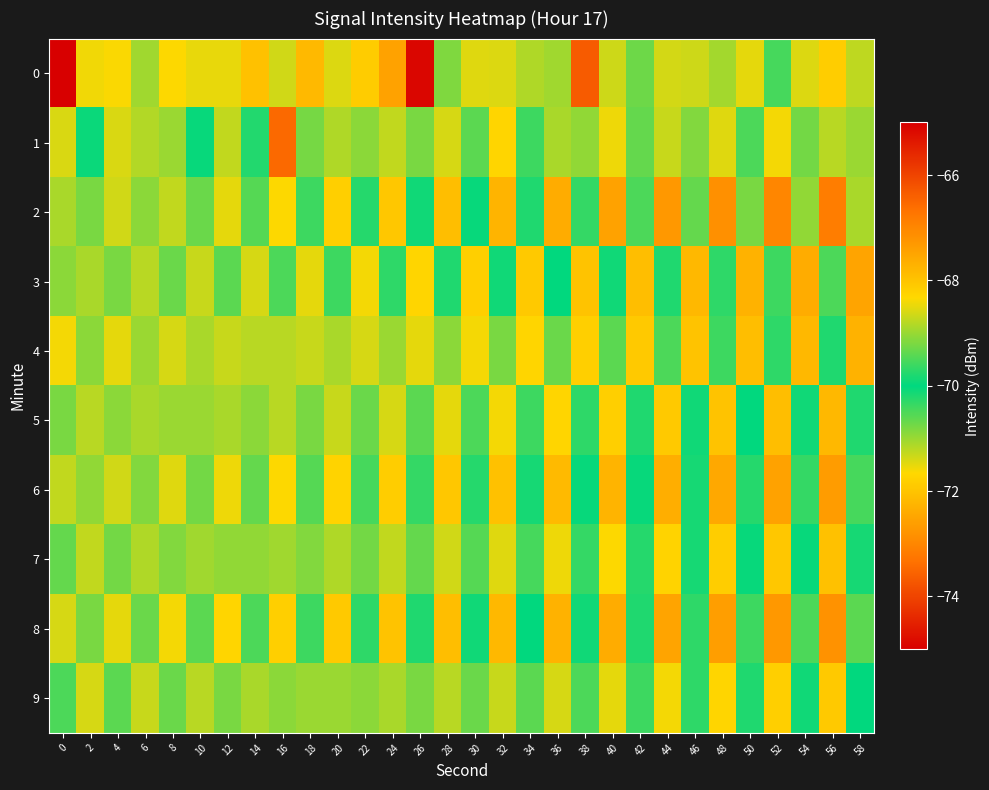

Reading left to right, what are all the values shown in this chart?

0: 0=-121.6	2=-68.4	4=-68.4	6=-71.0	8=-68.3	10=-68.5	12=-68.5	14=-68.0	16=-68.7	18=-72.2	20=-68.6	22=-68.1	24=-67.5	26=-65.1	28=-69.2	30=-68.5	32=-68.6	34=-68.9	36=-69.0	38=-66.3	40=-68.7	42=-69.3	44=-68.6	46=-68.7	48=-68.9	50=-68.5	52=-69.5	54=-68.6	56=-68.2	58=-68.8
1: 0=-68.6	2=-70.1	4=-68.6	6=-68.8	8=-69.0	10=-69.9	12=-68.7	14=-69.8	16=-66.5	18=-69.2	20=-68.8	22=-69.1	24=-68.8	26=-69.2	28=-68.6	30=-69.4	32=-68.3	34=-69.6	36=-68.9	38=-69.0	40=-68.5	42=-69.3	44=-68.7	46=-69.2	48=-68.5	50=-69.5	52=-68.4	54=-69.2	56=-68.8	58=-69.0
2: 0=-68.9	2=-69.2	4=-68.7	6=-69.1	8=-68.8	10=-69.3	12=-68.5	14=-69.5	16=-68.3	18=-69.6	20=-68.2	22=-69.8	24=-68.0	26=-69.9	28=-67.9	30=-70.0	32=-67.8	34=-70.2	36=-67.6	38=-70.3	40=-67.5	42=-70.5	44=-67.3	46=-70.7	48=-67.2	50=-70.8	52=-67.0	54=-71.0	56=-66.8	58=-71.1
3: 0=-69.1	2=-68.9	4=-69.2	6=-68.8	8=-69.3	10=-68.7	12=-69.4	14=-68.6	16=-69.5	18=-68.5	20=-69.6	22=-68.4	24=-69.7	26=-68.3	28=-69.8	30=-68.2	32=-69.9	34=-68.1	36=-70.0	38=-68.0	40=-70.1	42=-67.9	44=-70.2	46=-67.8	48=-70.3	50=-67.7	52=-70.4	54=-67.6	56=-70.5	58=-67.5
4: 0=-68.4	2=-69.1	4=-68.5	6=-69.0	8=-68.6	10=-68.9	12=-68.7	14=-68.8	16=-68.8	18=-68.7	20=-68.9	22=-68.6	24=-69.0	26=-68.5	28=-69.1	30=-68.4	32=-69.2	34=-68.3	36=-69.3	38=-68.2	40=-69.4	42=-68.1	44=-69.5	46=-68.0	48=-69.6	50=-67.9	52=-69.7	54=-67.8	56=-69.8	58=-67.7
5: 0=-69.2	2=-68.8	4=-69.1	6=-68.9	8=-69.0	10=-69.0	12=-68.9	14=-69.1	16=-68.8	18=-69.2	20=-68.7	22=-69.3	24=-68.6	26=-69.4	28=-68.5	30=-69.5	32=-68.4	34=-69.6	36=-68.3	38=-69.7	40=-68.2	42=-69.8	44=-68.1	46=-69.9	48=-68.0	50=-70.0	52=-67.9	54=-70.1	56=-67.8	58=-70.2
6: 0=-68.8	2=-69.0	4=-68.7	6=-69.2	8=-68.5	10=-69.2	12=-68.5	14=-69.3	16=-68.3	18=-69.5	20=-68.2	22=-69.5	24=-68.2	26=-69.7	28=-68.0	30=-69.8	32=-68.0	34=-69.8	36=-67.8	38=-70.0	40=-67.8	42=-70.0	44=-67.7	46=-70.2	48=-67.5	50=-70.2	52=-67.5	54=-70.3	56=-67.3	58=-70.5
7: 0=-69.3	2=-68.8	4=-69.2	6=-68.8	8=-69.2	10=-69.0	12=-69.0	14=-69.0	16=-69.0	18=-69.2	20=-68.8	22=-69.2	24=-68.8	26=-69.3	28=-68.7	30=-69.5	32=-68.5	34=-69.5	36=-68.5	38=-69.7	40=-68.3	42=-69.8	44=-68.2	46=-69.8	48=-68.2	50=-70.0	52=-68.0	54=-70.0	56=-68.0	58=-70.2
8: 0=-68.6	2=-69.2	4=-68.5	6=-69.3	8=-68.4	10=-69.4	12=-68.3	14=-69.5	16=-68.2	18=-69.6	20=-68.1	22=-69.7	24=-68.0	26=-69.8	28=-67.9	30=-69.9	32=-67.8	34=-70.0	36=-67.7	38=-70.1	40=-67.6	42=-70.2	44=-67.5	46=-70.3	48=-67.4	50=-70.4	52=-67.3	54=-70.5	56=-67.2	58=-70.6
9: 0=-69.5	2=-68.6	4=-69.4	6=-68.7	8=-69.3	10=-68.8	12=-69.2	14=-68.9	16=-69.1	18=-69.0	20=-69.0	22=-69.1	24=-68.9	26=-69.2	28=-68.8	30=-69.3	32=-68.7	34=-69.4	36=-68.6	38=-69.5	40=-68.5	42=-69.6	44=-68.4	46=-69.7	48=-68.3	50=-69.8	52=-68.2	54=-69.9	56=-68.1	58=-70.0